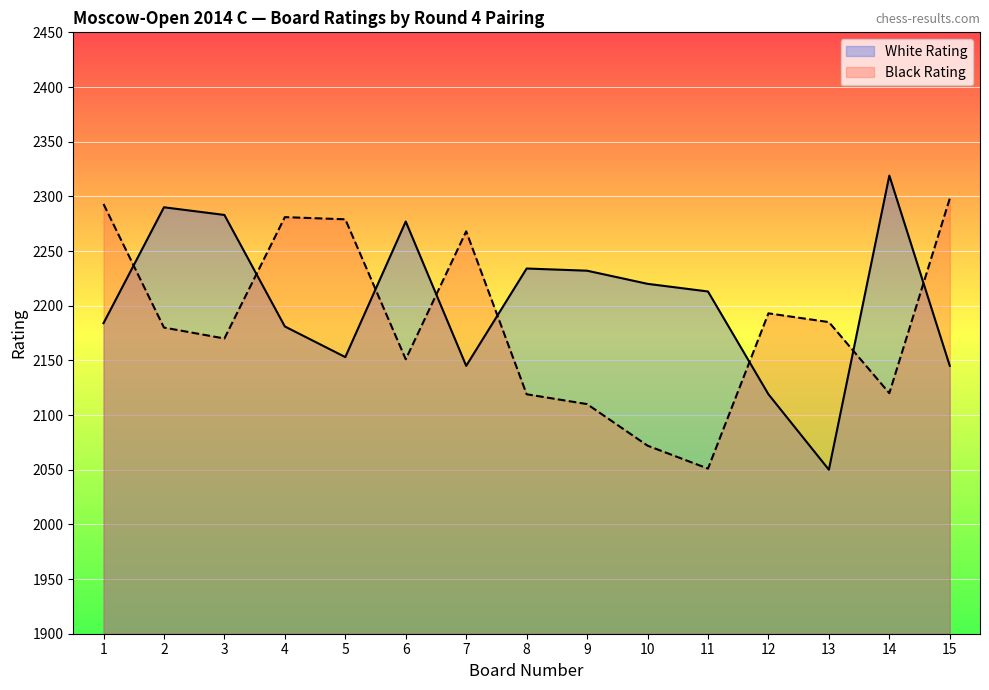

The value of Black Rating at 7 is 2268. True or false?

True